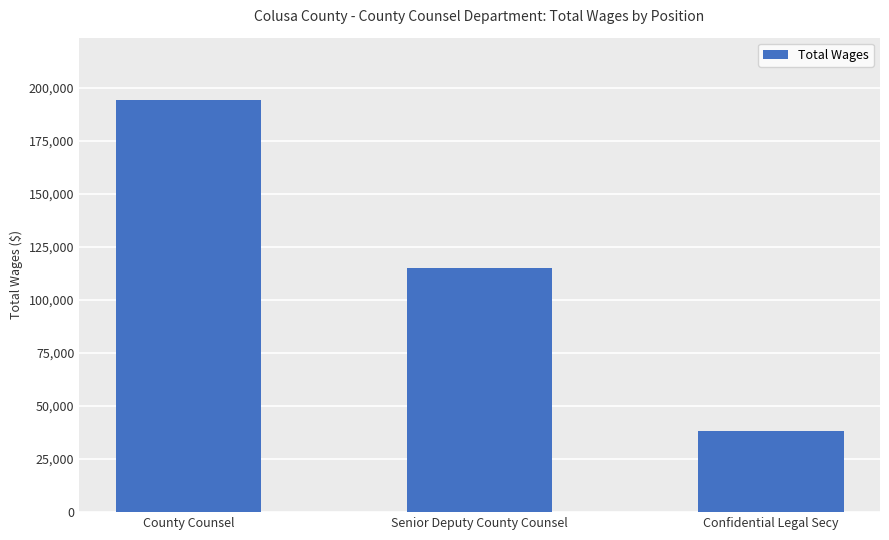

Rank the categories by value from lowest to highest.

Confidential Legal Secy, Senior Deputy County Counsel, County Counsel